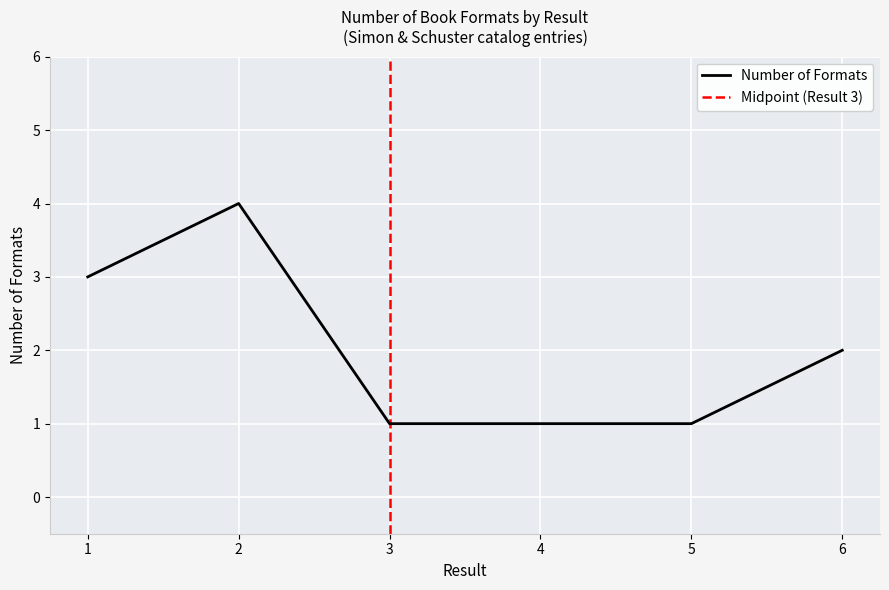

Which has a higher value, 5 or 2?

2